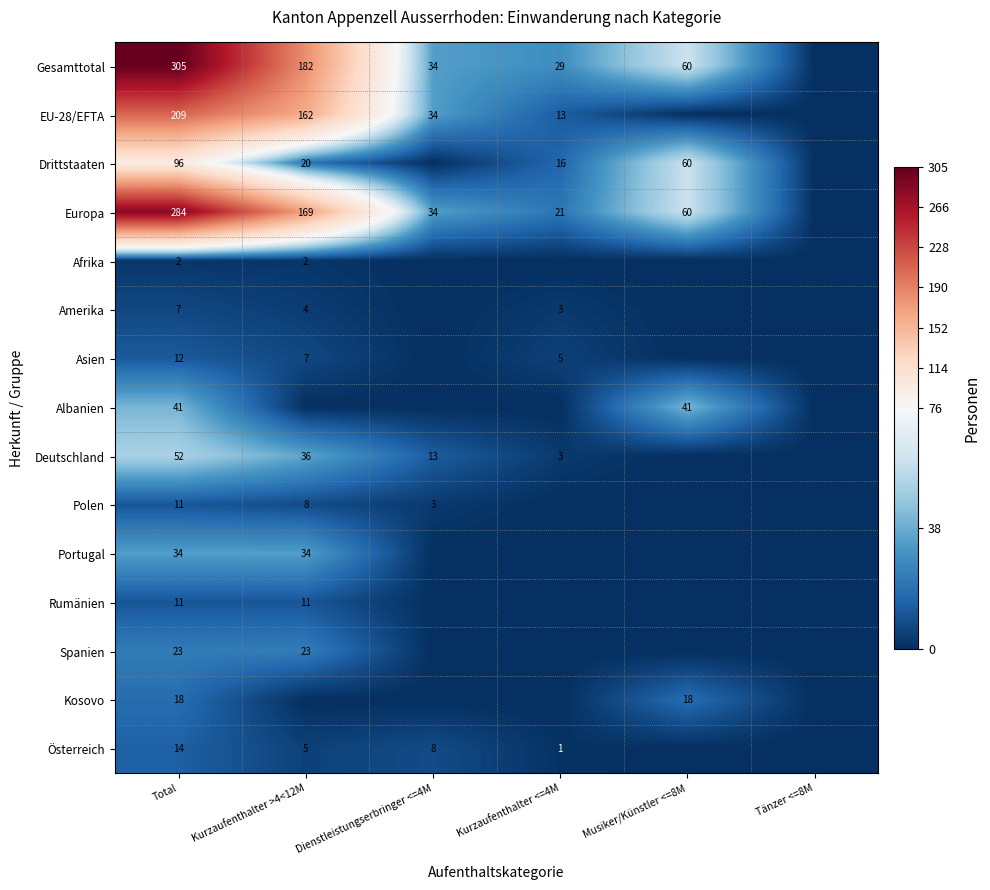

What is the total value across all series at Total?

1119